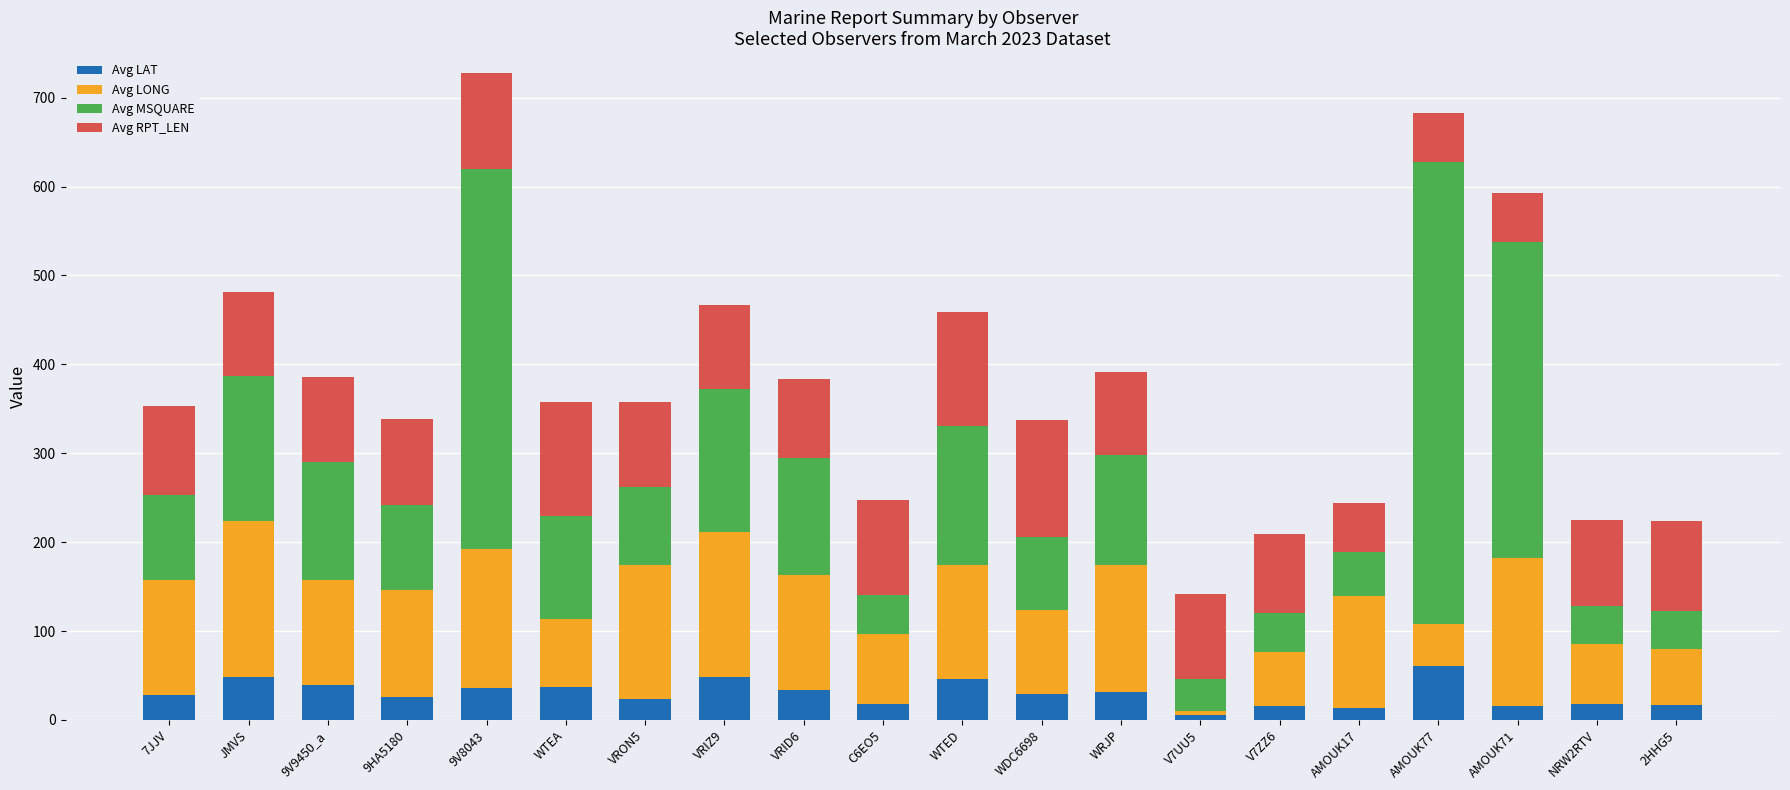

True or false: Avg LAT has a value of 48.4 at JMVS.

True